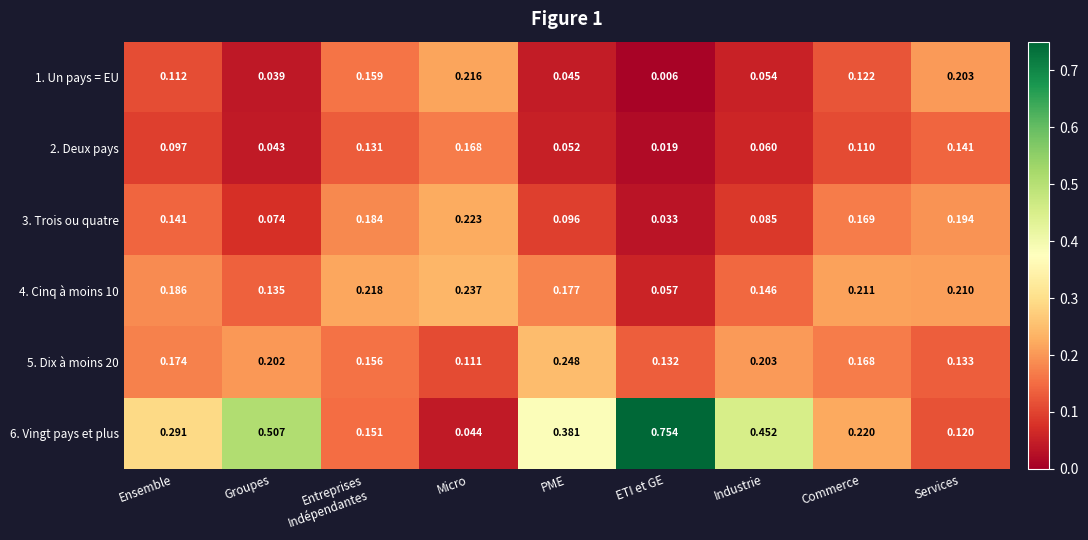

At which category does the chart reach its peak across all series?

ETI et GE